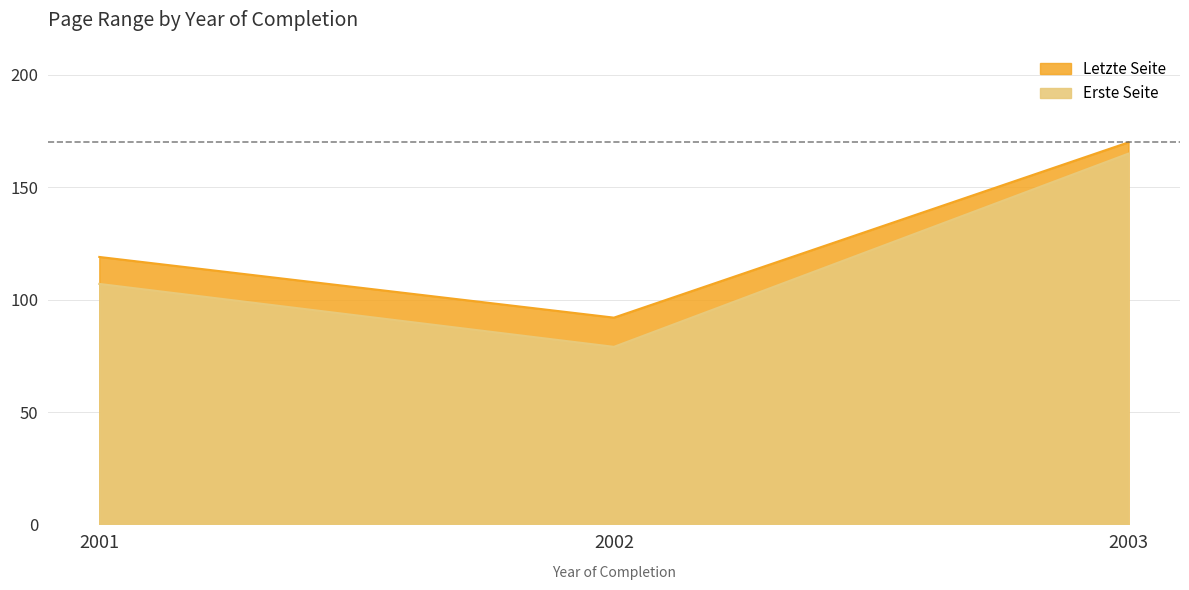

Rank the series by their maximum value, from highest to lowest.

Letzte Seite, Erste Seite